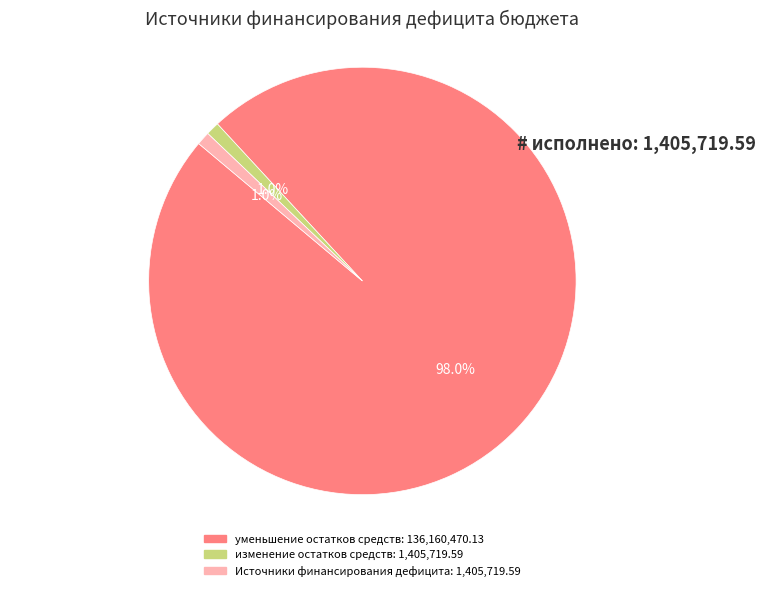

Is there any slice that represents more than half of the pie?

Yes